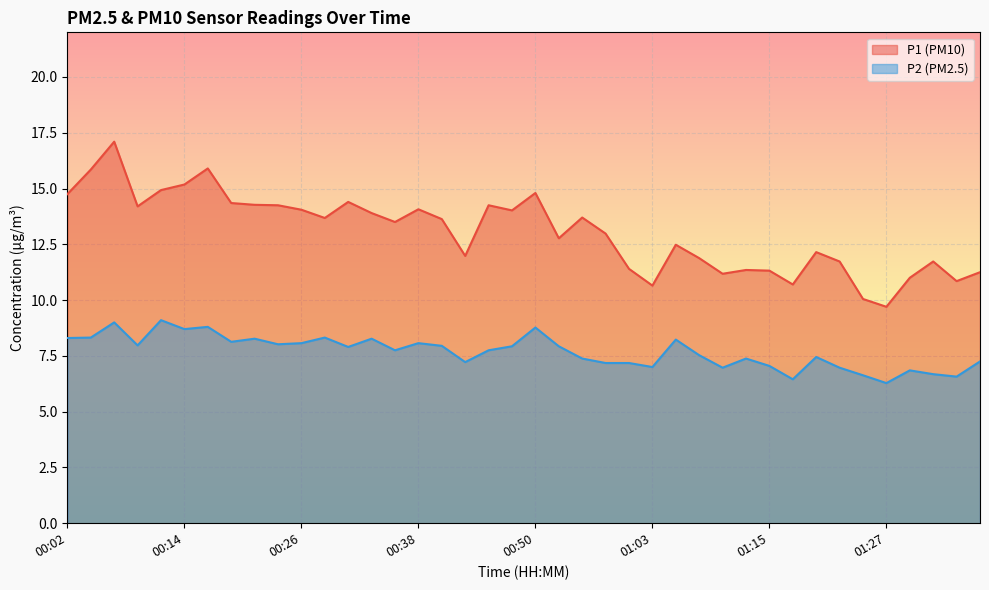

Does the chart display data point markers on the line(s)?

No